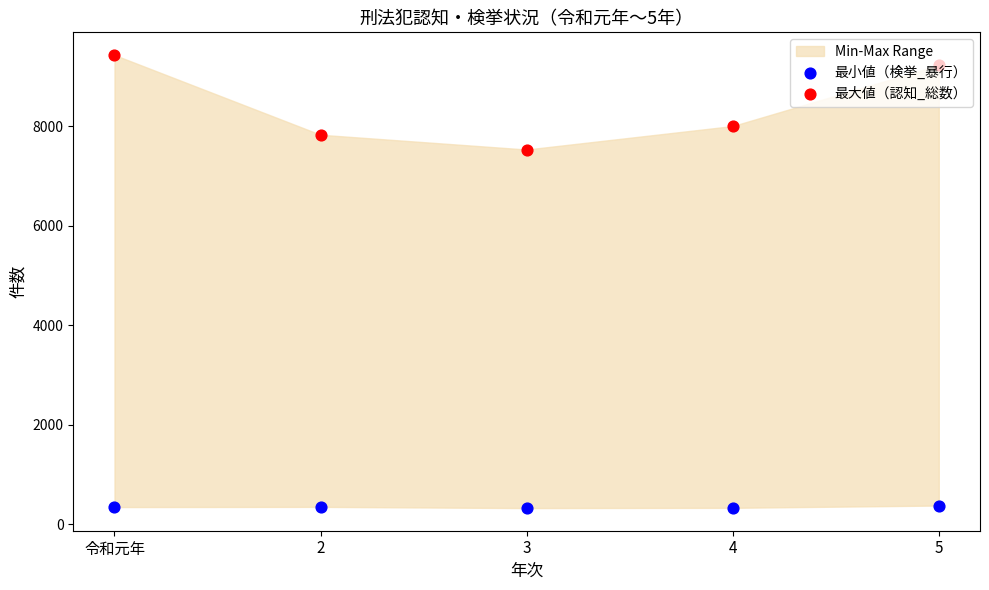

Which series has the widest spread of Y values?

最大値（認知_総数）